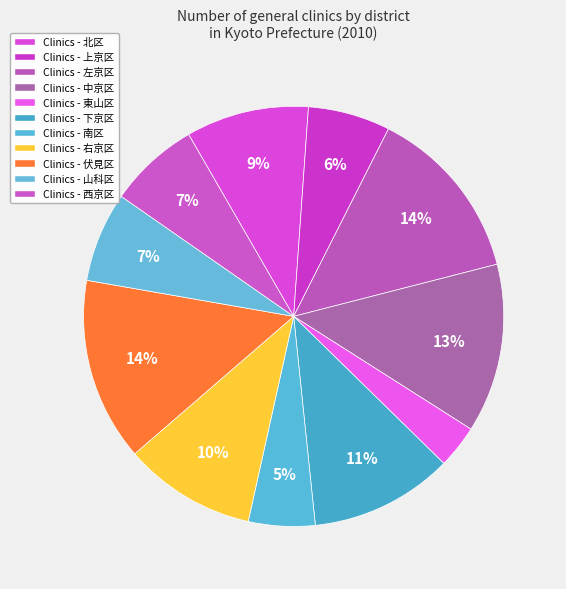

How many slices are in this pie chart?

11